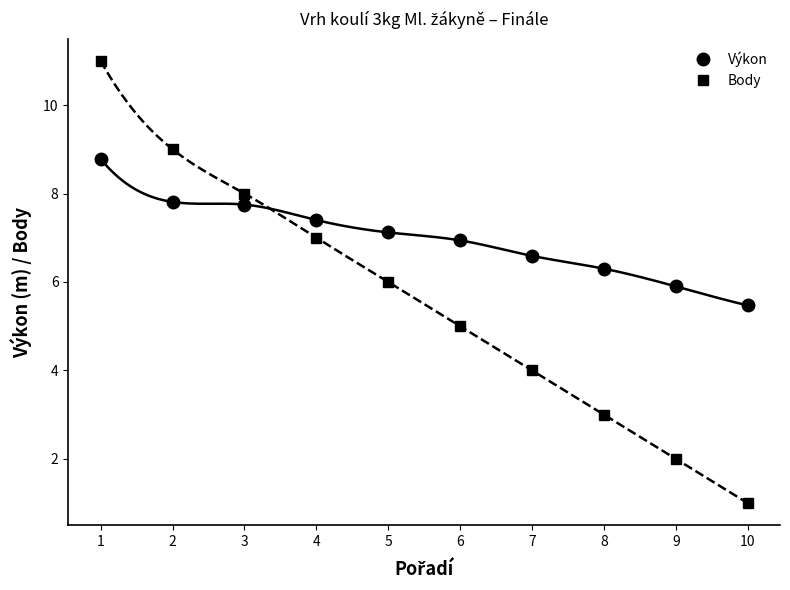

Which series changed the most between 2 and 7?

Body